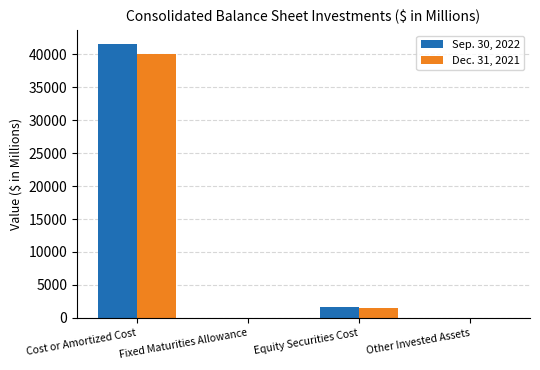

The Dec. 31, 2021 series shows 1546 at Equity Securities Cost. True or false?

True